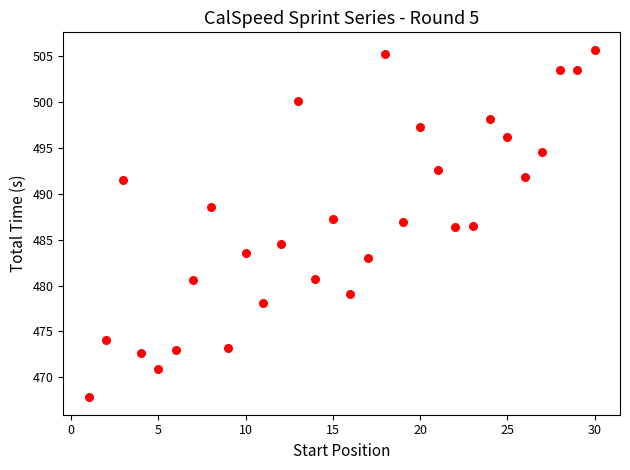

What is the range of X values (max minus min)?

29.0